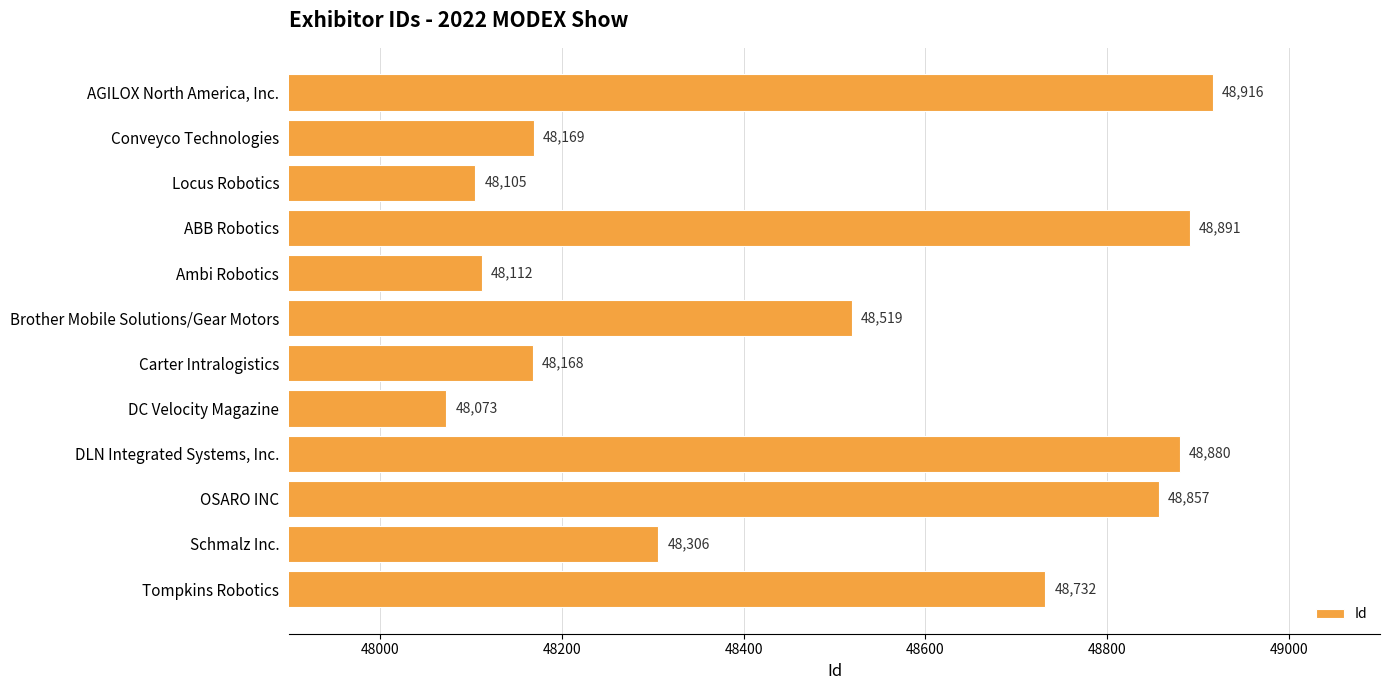

What is the maximum value shown in the chart?

48916